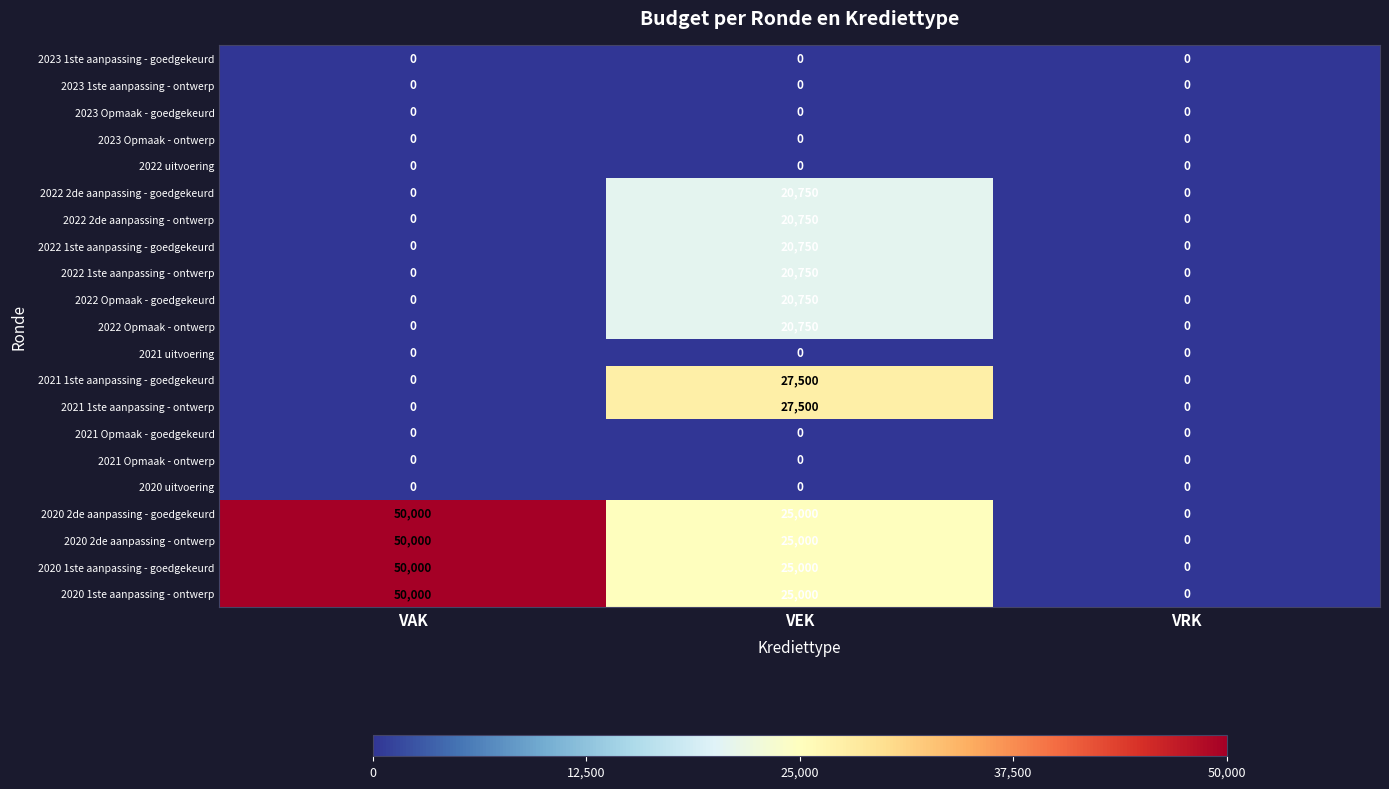

What is the difference between the maximum and minimum values in the 2020 1ste aanpassing - goedgekeurd series?

50000